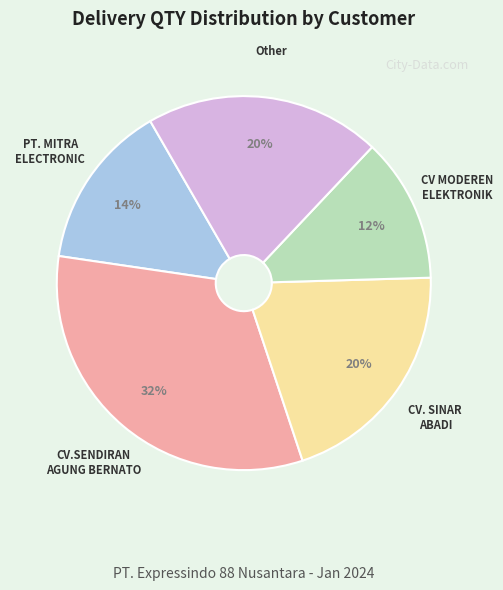

To the nearest percent, what is the difference between the largest and smallest slice percentages?

20%